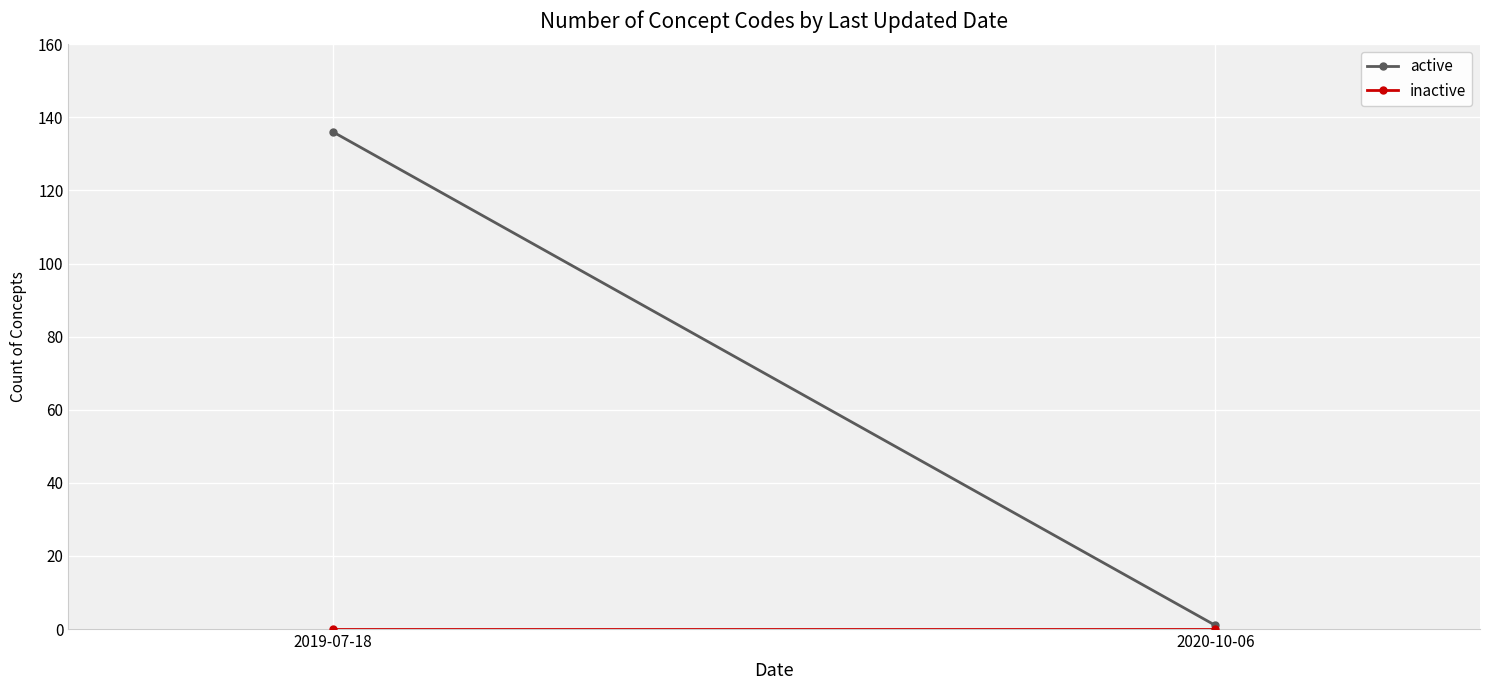

At how many categories does at least one series exceed 68?

1